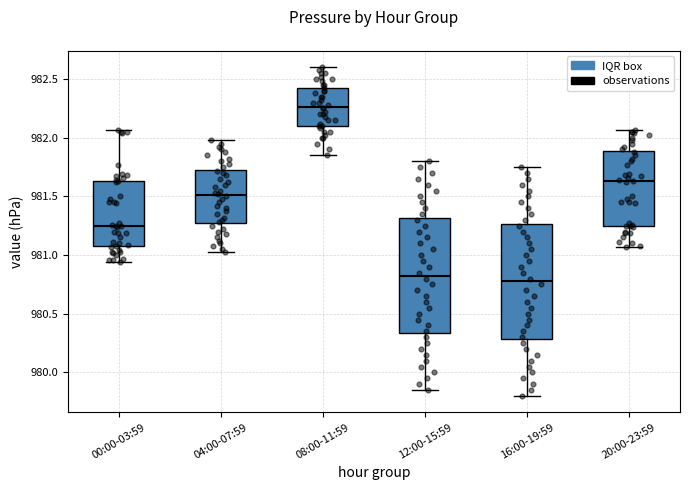

Which box has the highest median line?

08:00-11:59